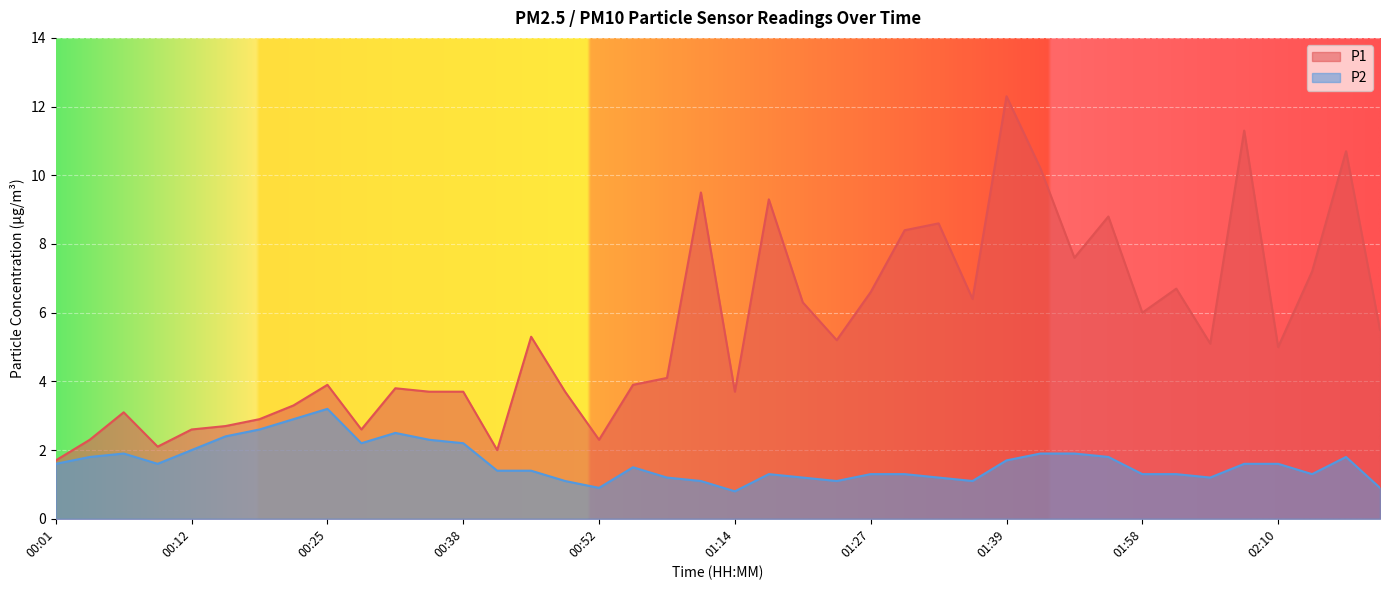

What is the sum of all P1 values?

220.1